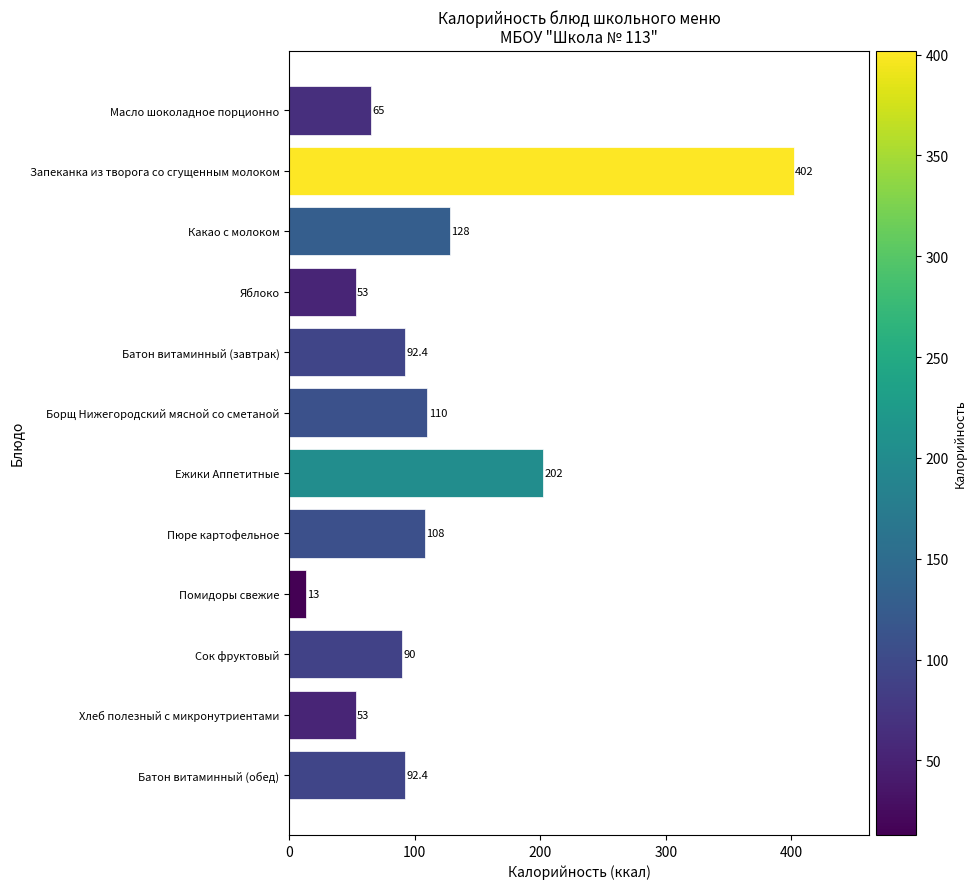

What value does the data have at Борщ Нижегородский мясной со сметаной?

110.0